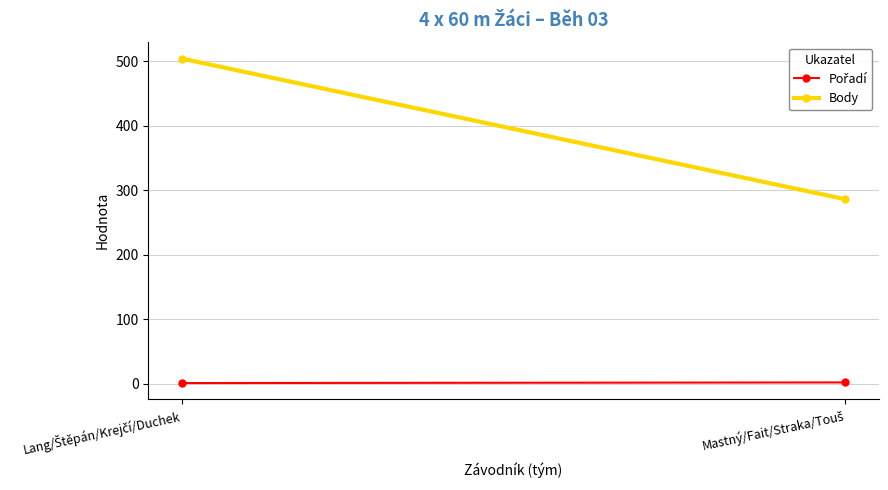

What is the highest value of the Pořadí series?

2